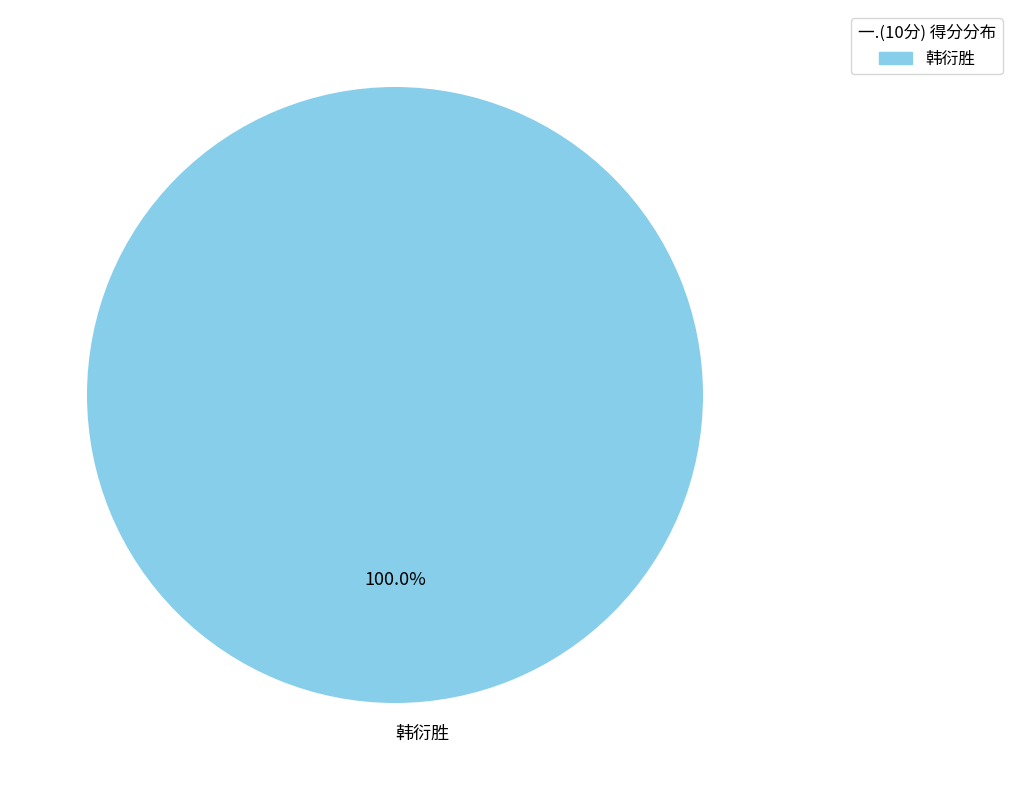

What percentage is the 韩衍胜 slice, to the nearest percent?

100%